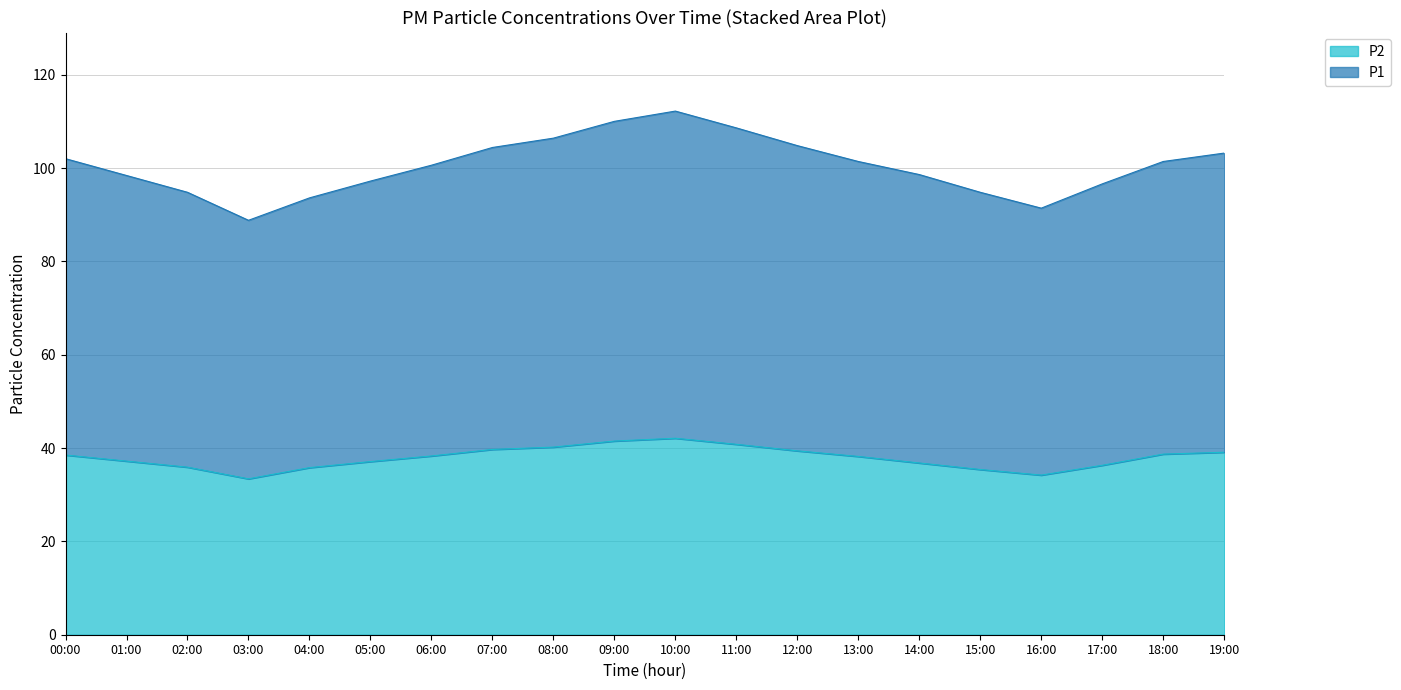

What position from the left is 02:00?

3